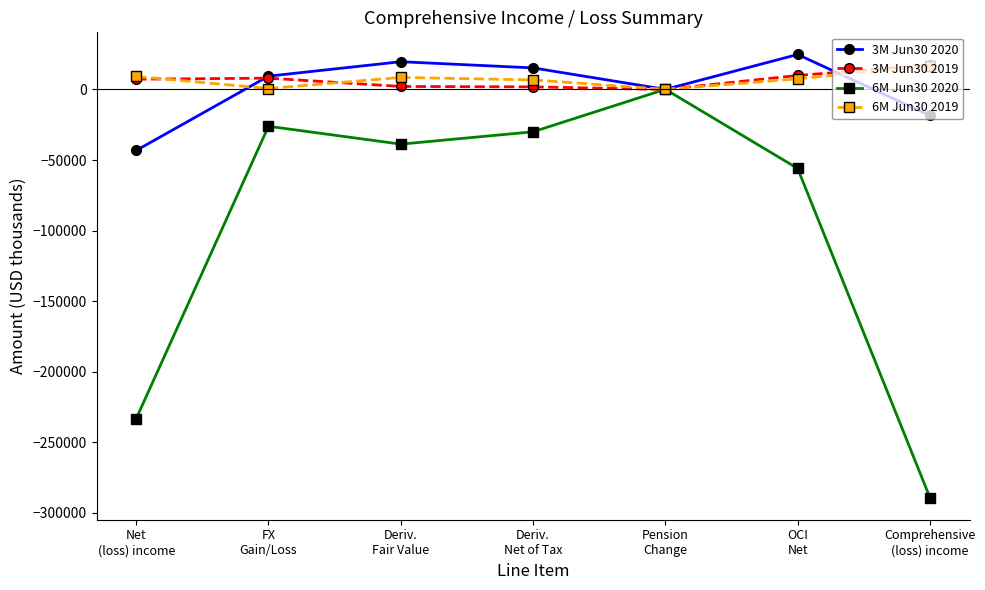

Where is the first local minimum for 3M Jun30 2020?

Pension
Change